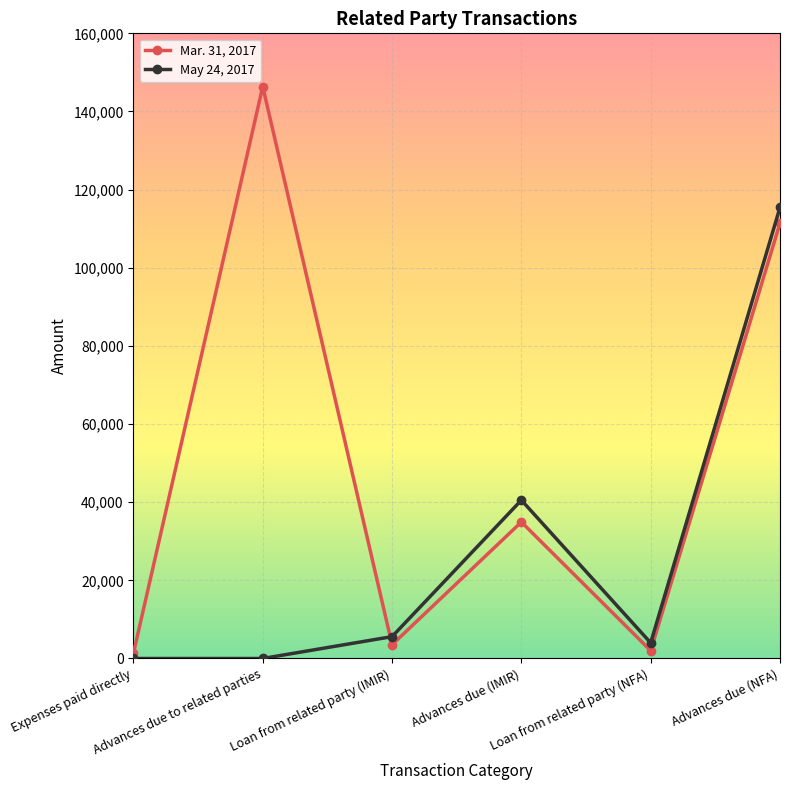

True or false: May 24, 2017 has a value of 5596 at Loan from related party (IMIR).

True